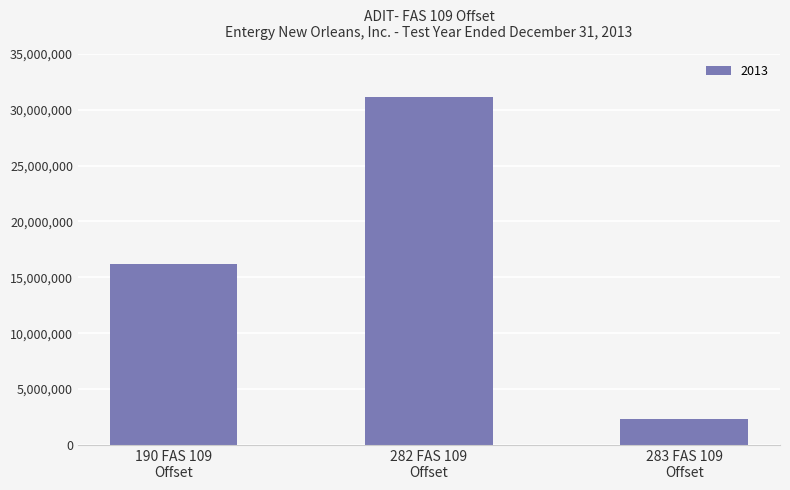

What is the greatest value displayed?

31160418.8